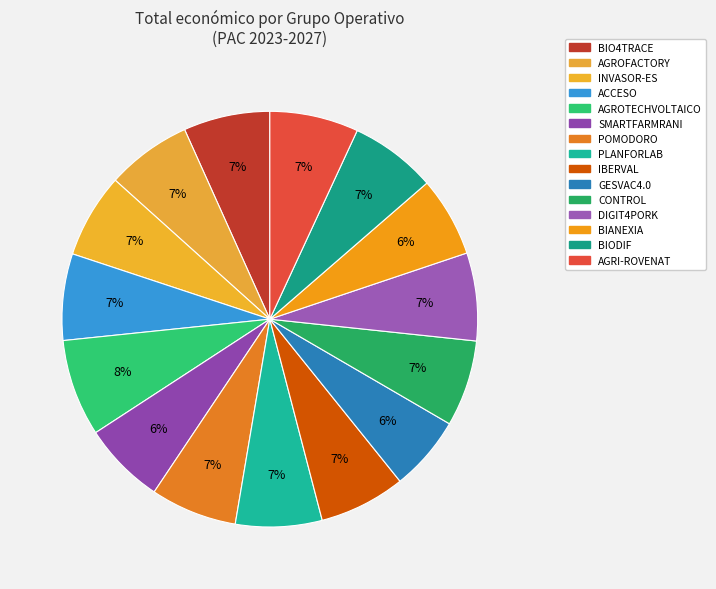

To the nearest percent, what is the average slice percentage?

7%